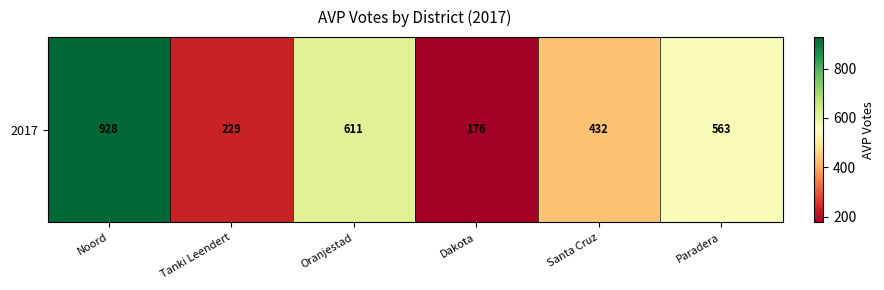

Between Santa Cruz and Paradera, which is larger?

Paradera